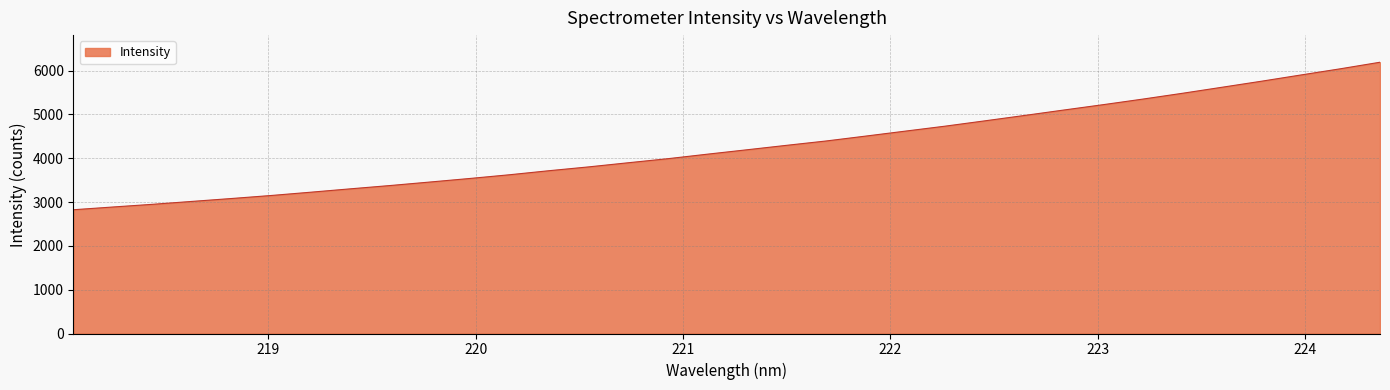

How many distinct data groups are displayed?

1